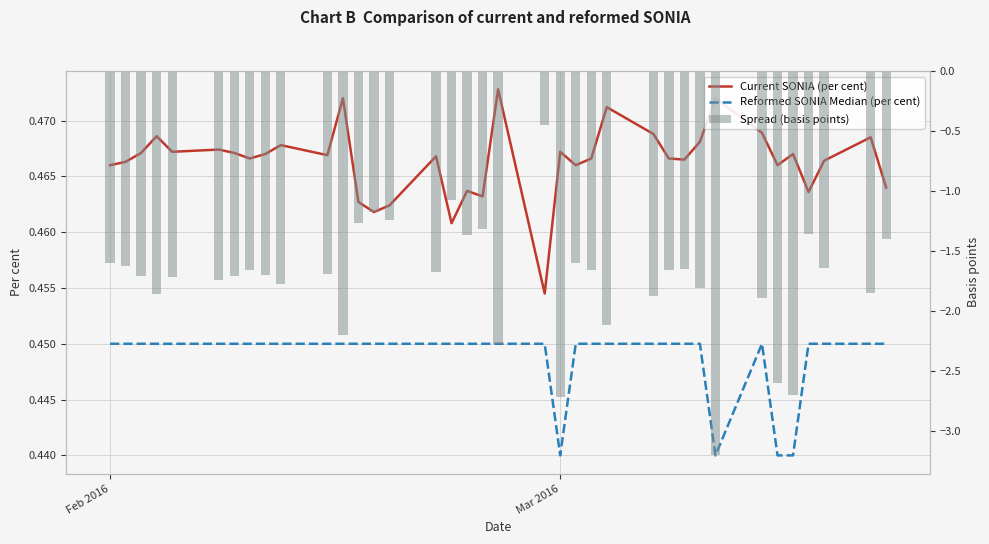

What is the maximum value for Spread (basis points)?

-0.5